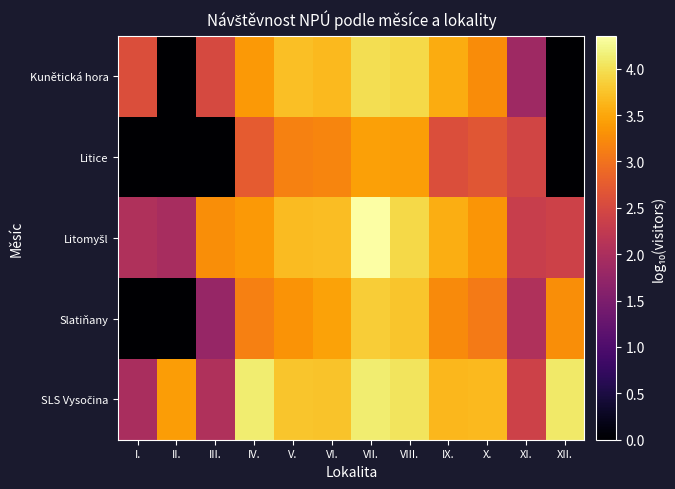

At which category is the sum across all series the highest?

VII.